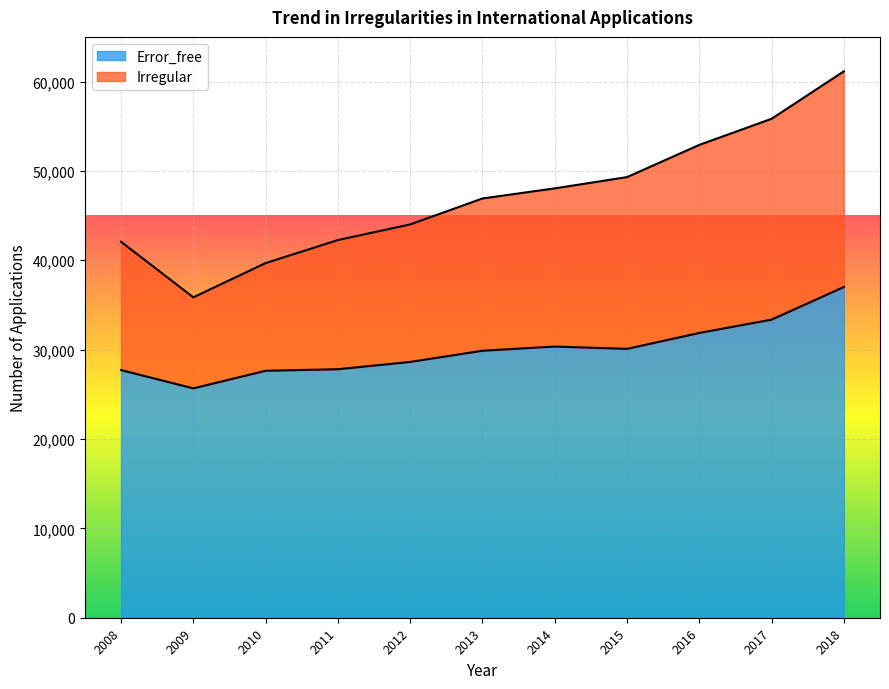

What is the highest value of the Error_free series?

37012